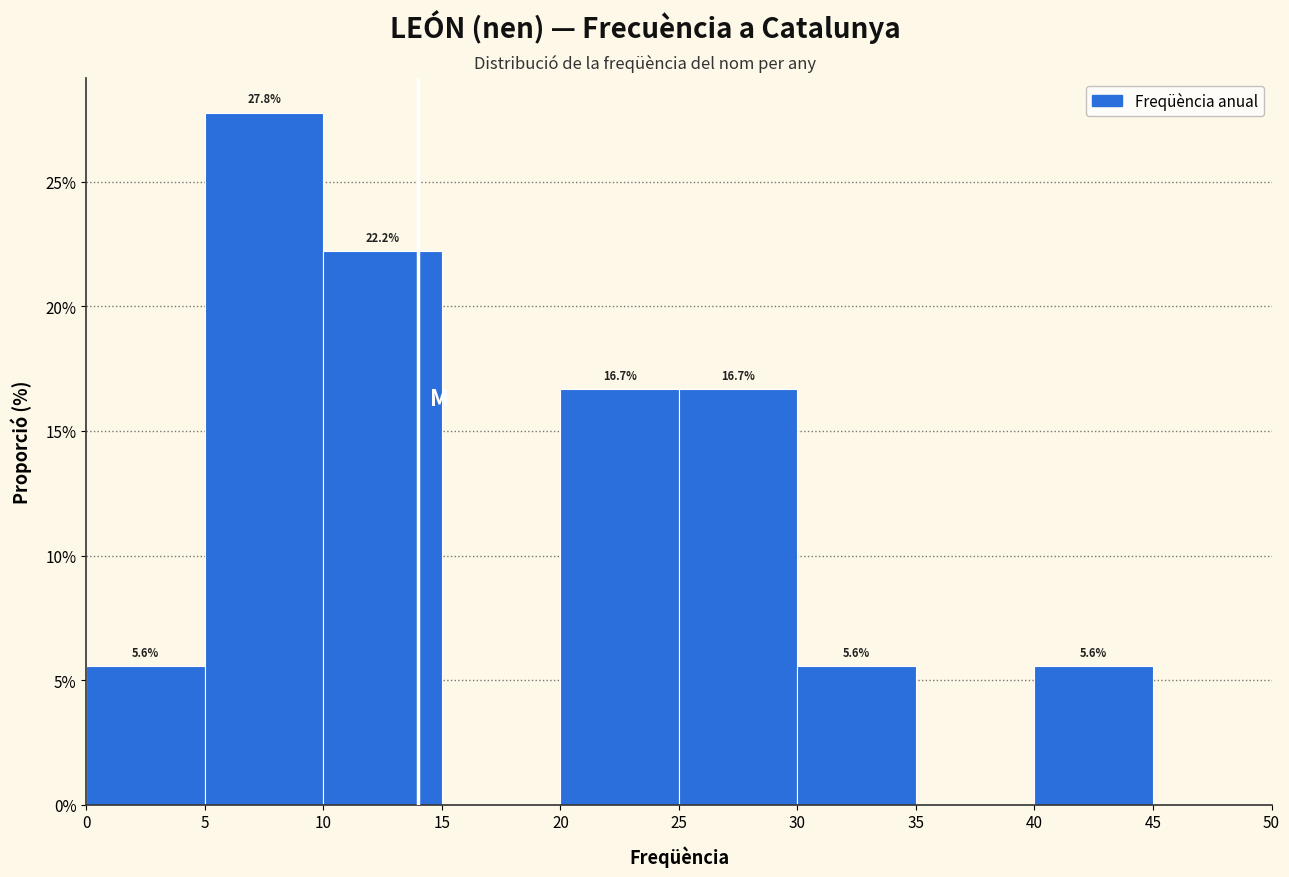

Which range on the x-axis has the tallest bar?

5 to 10